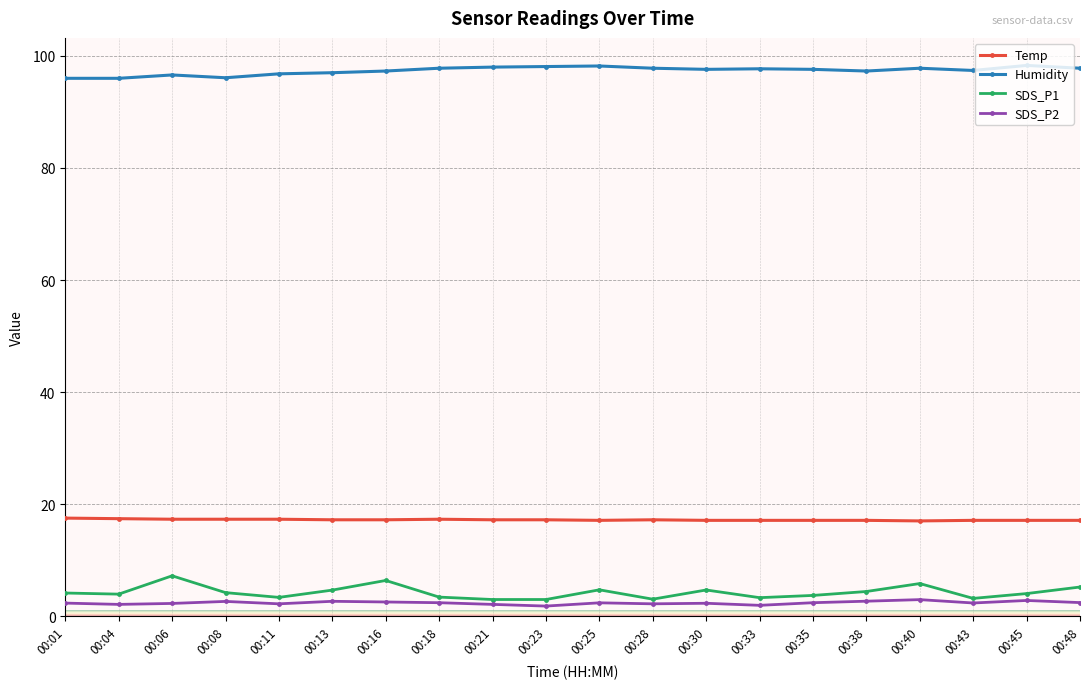

The Temp series shows 6.0 at 00:48. True or false?

False